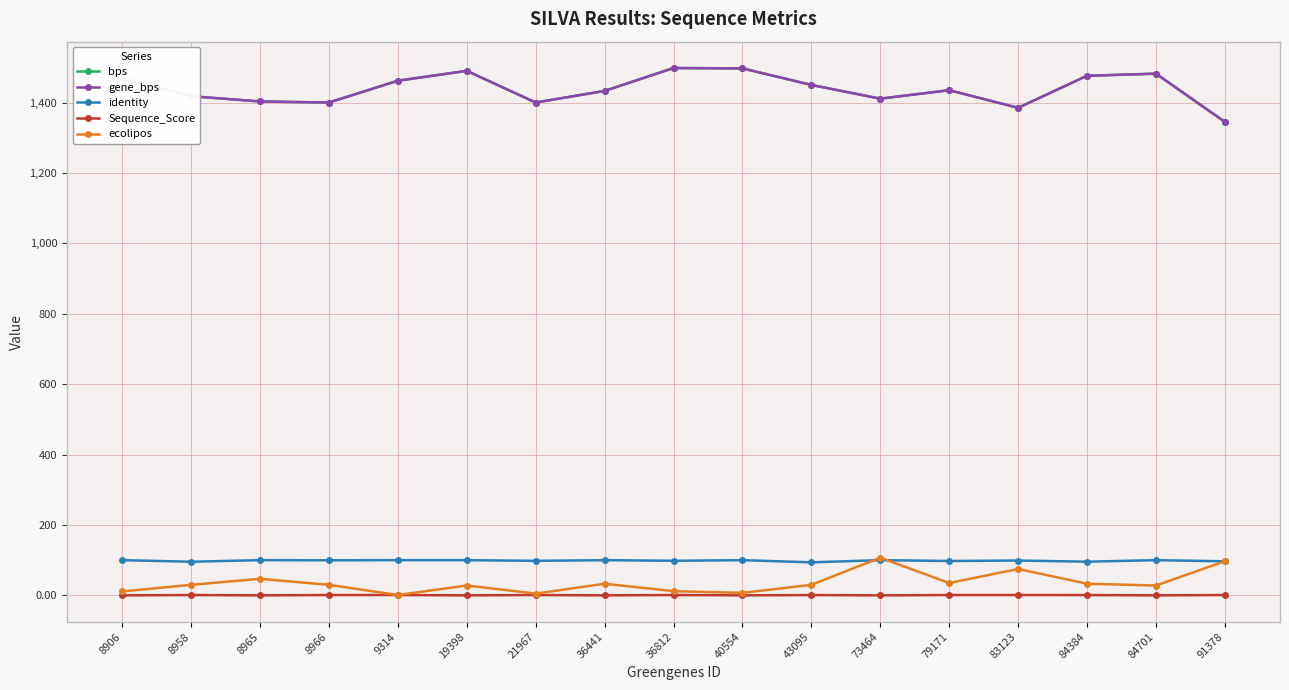

True or false: bps and gene_bps cross at least once.

False